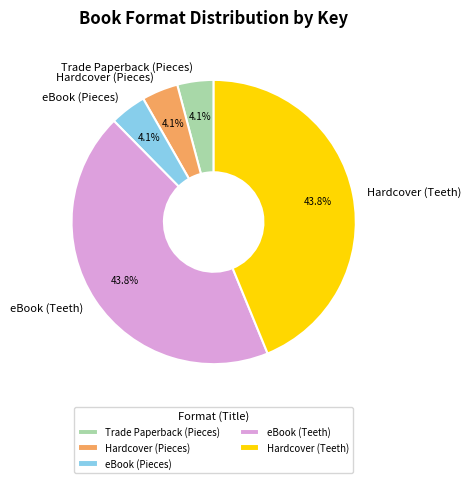

Is Trade Paperback (Pieces) the majority of the pie?

No